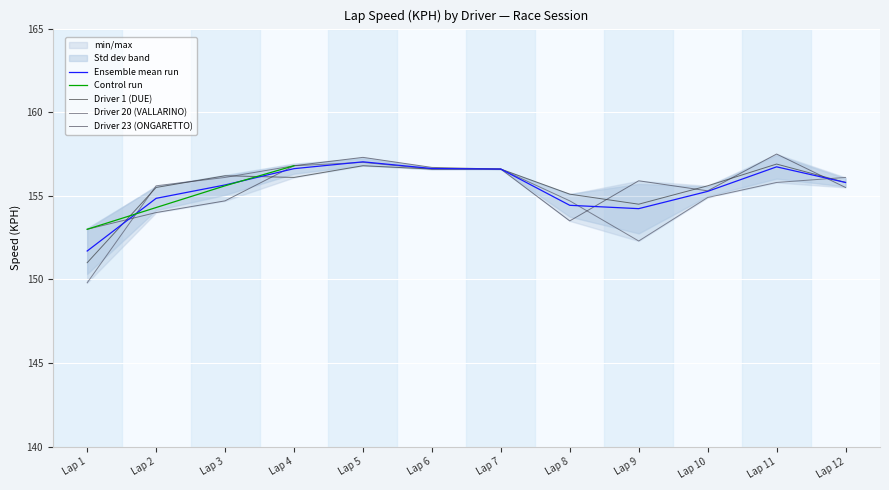

At which category does the chart reach its peak across all series?

Lap 11